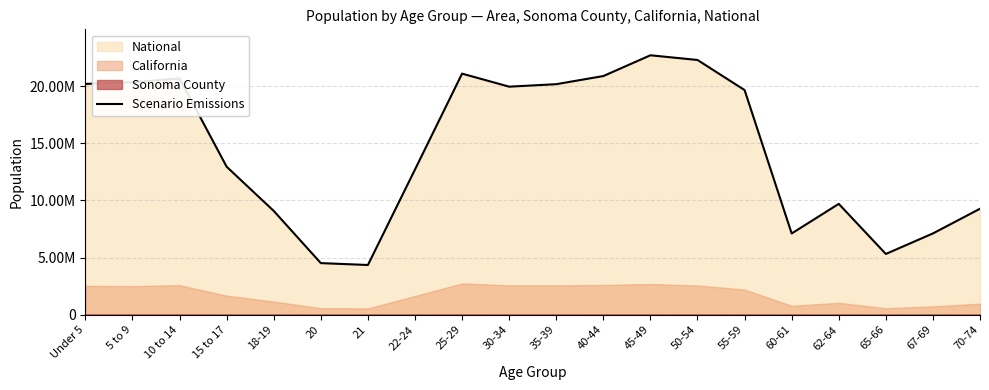

What is the difference between the second highest and second lowest values?

17778996